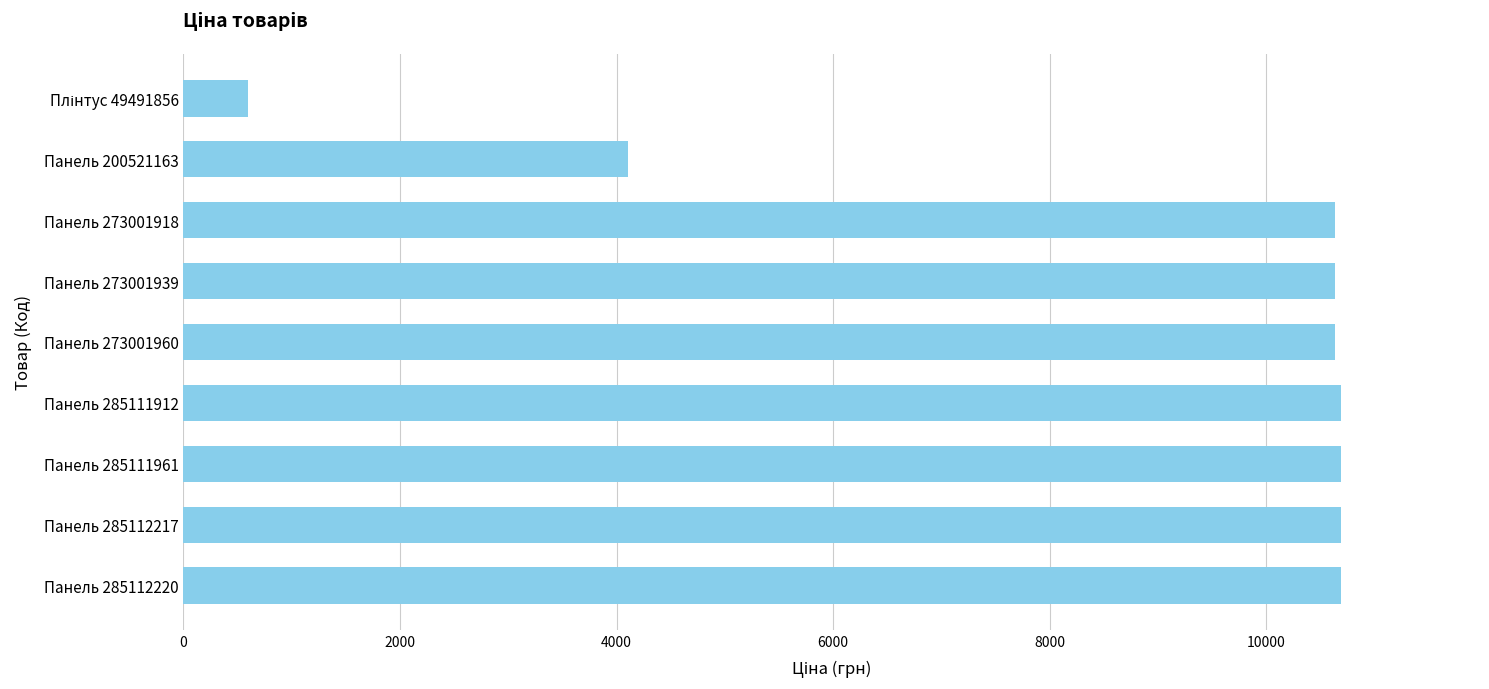

At which label is the value closest to 5643?

Панель 200521163